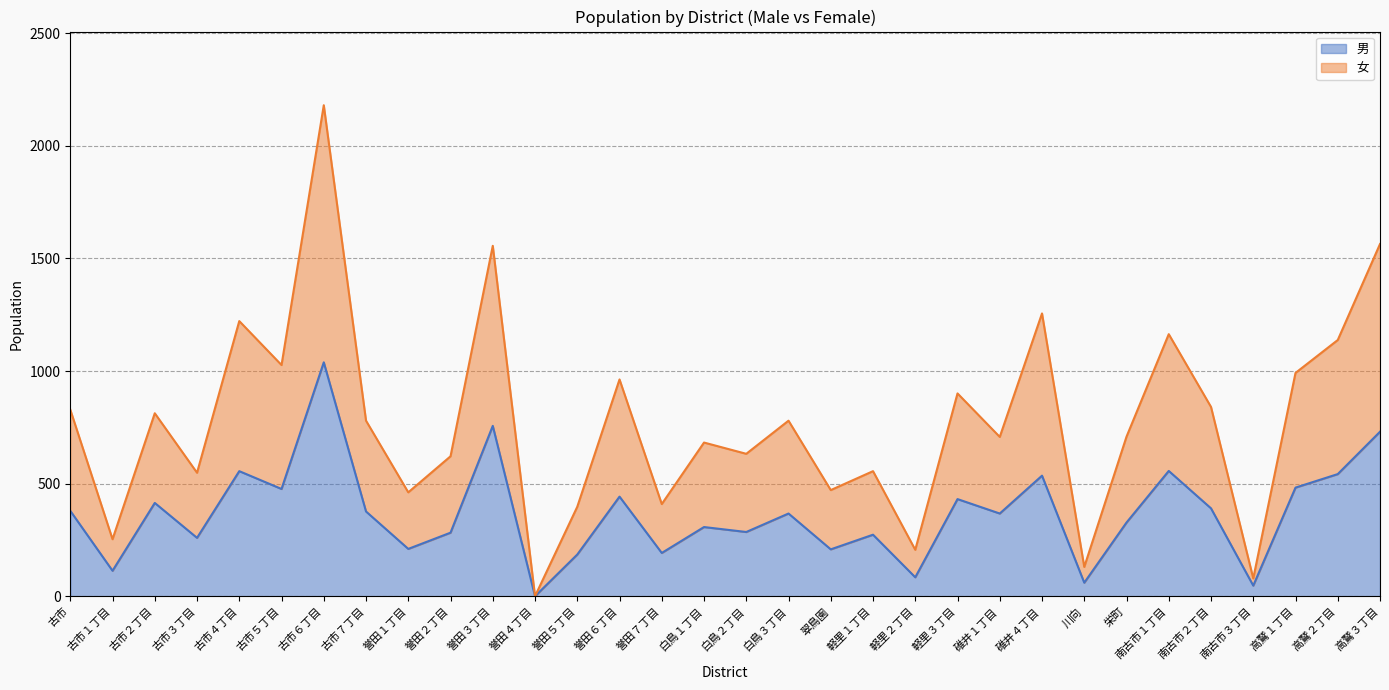

Which category has the lowest value in the 女 series?

誉田４丁目